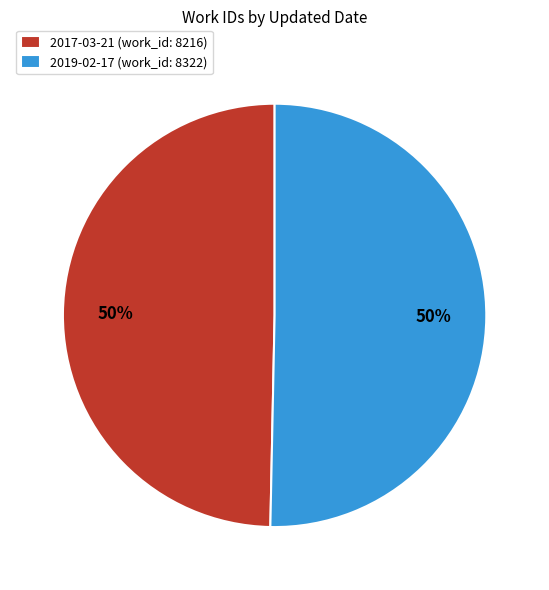

Approximately how many times larger is the value at 2019-02-17 (work_id: 8322) compared to 2017-03-21 (work_id: 8216)?

1.0